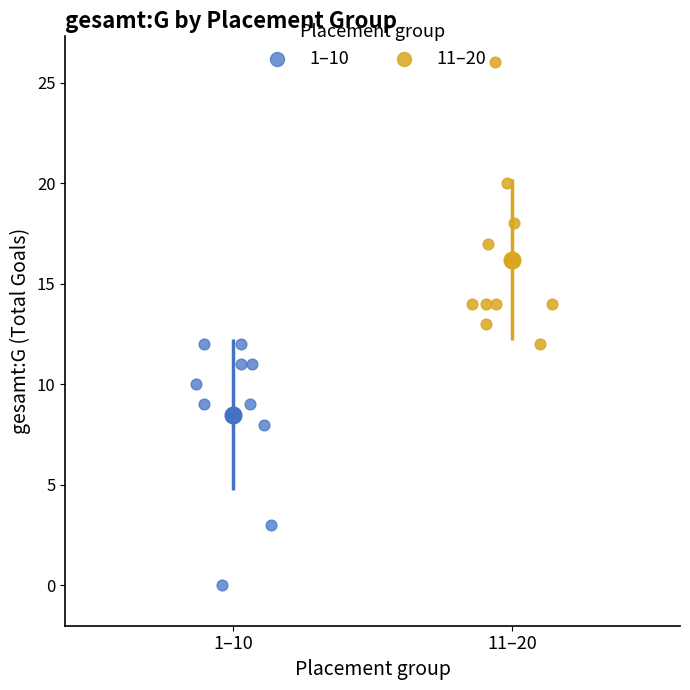

Which series has the largest Y range (max minus min)?

11–20